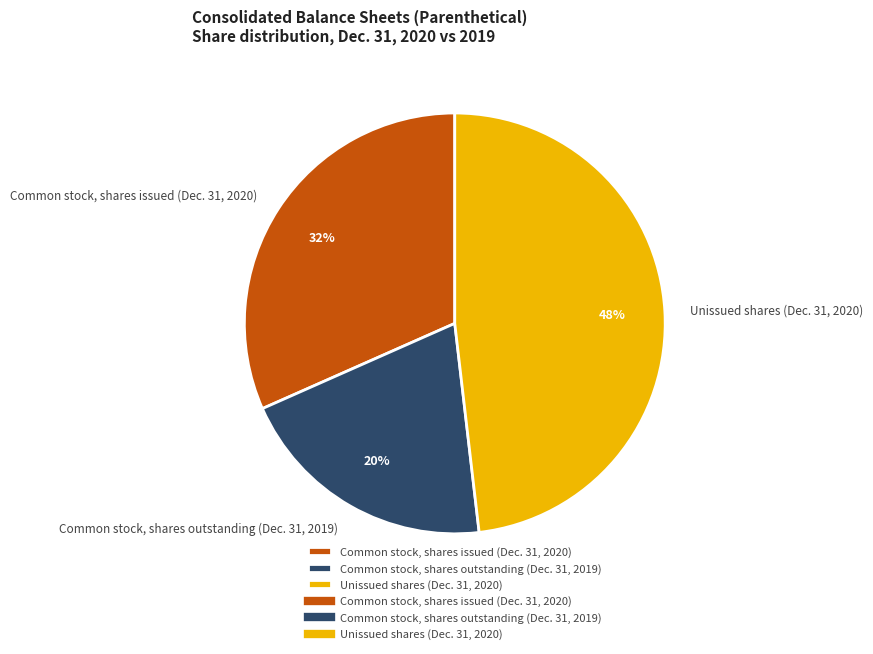

How many slices are in this pie chart?

3